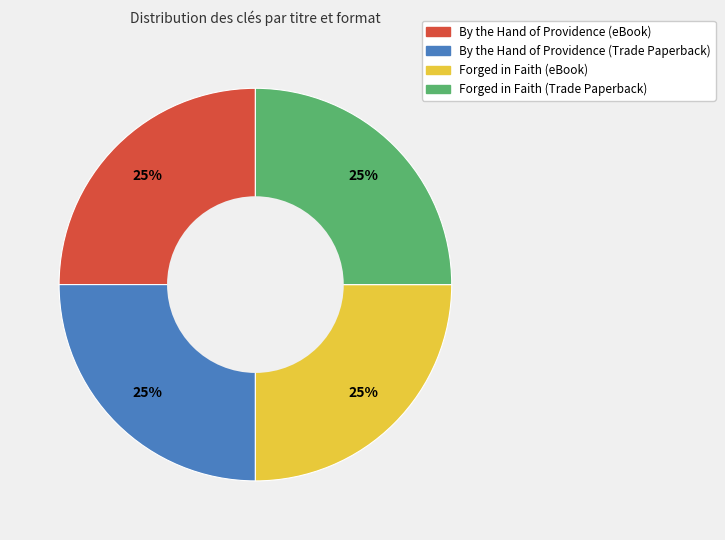

What is the ratio of the value at By the Hand of Providence (eBook) to the value at Forged in Faith (eBook)?

1.0